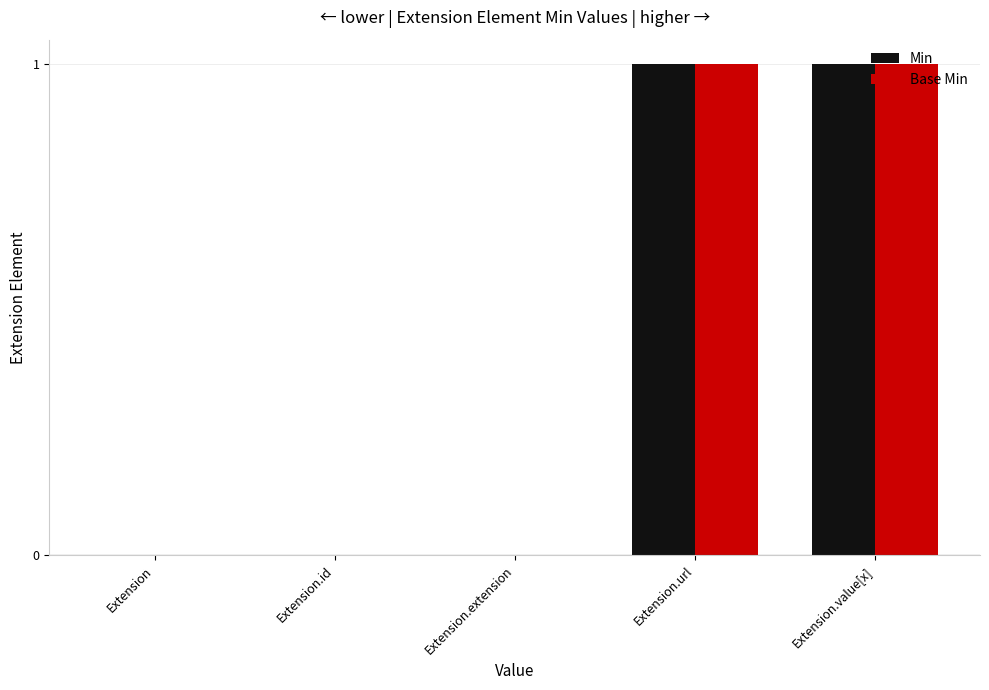

Reading right to left, what are all the values shown in this chart?

Min: 1	1	0	0	0
Base Min: 1	1	0	0	0